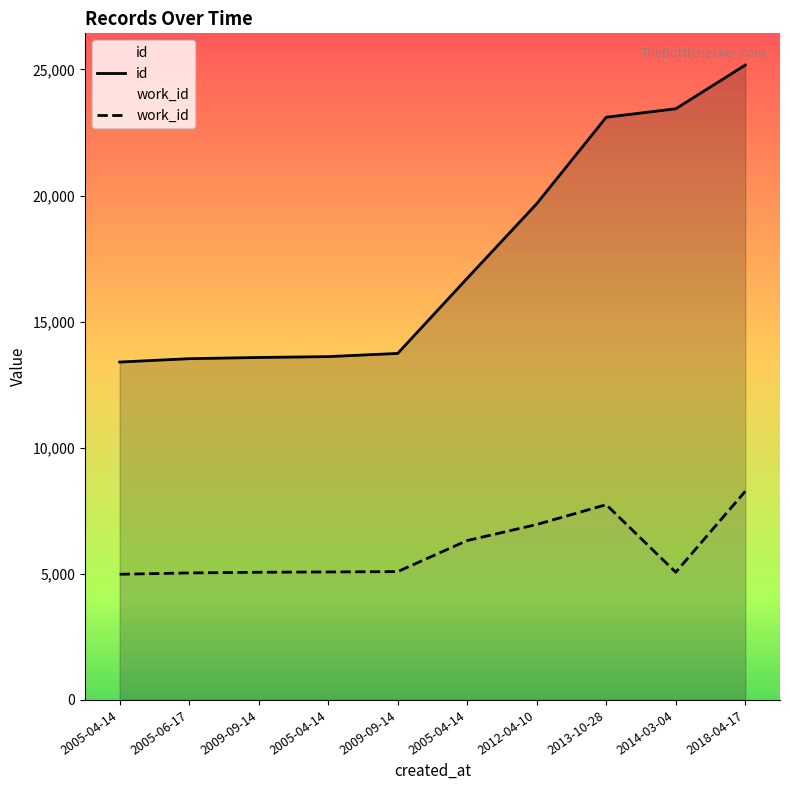

Where is work_id nearest to the value 6627?

2005-04-14